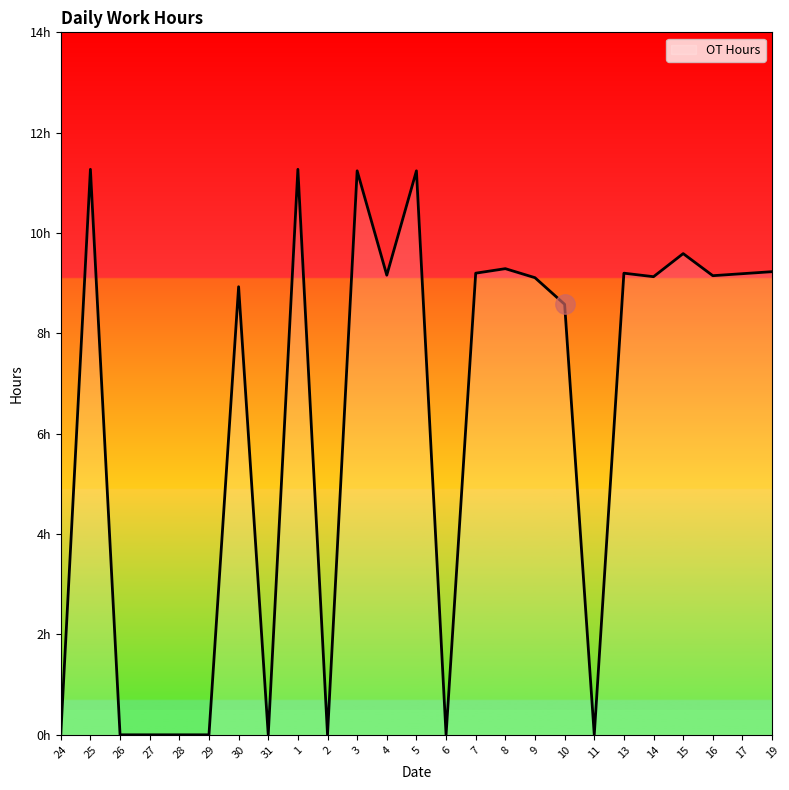

Is this an area chart (filled region under the line)?

Yes